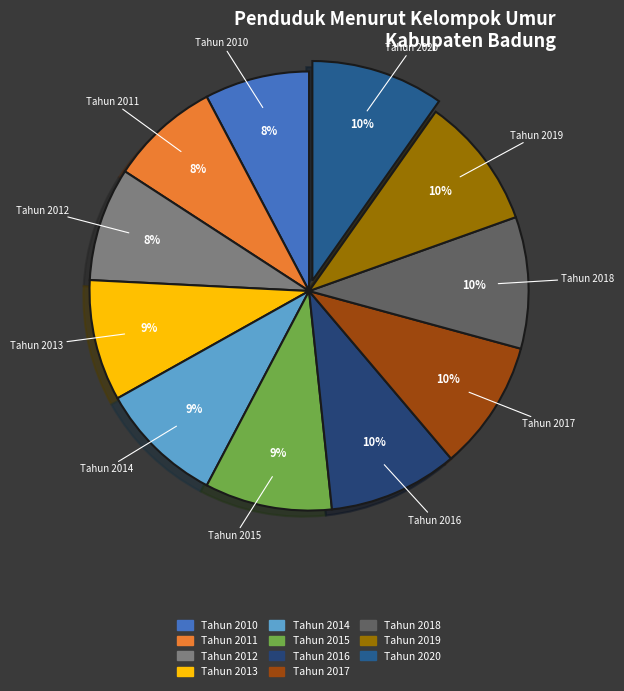

To the nearest percent, what percentage of the pie is Tahun 2018?

10%